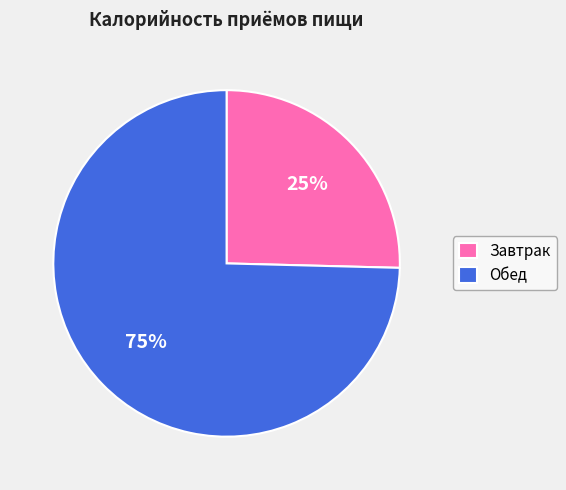

Which category has the biggest portion of the pie?

Обед